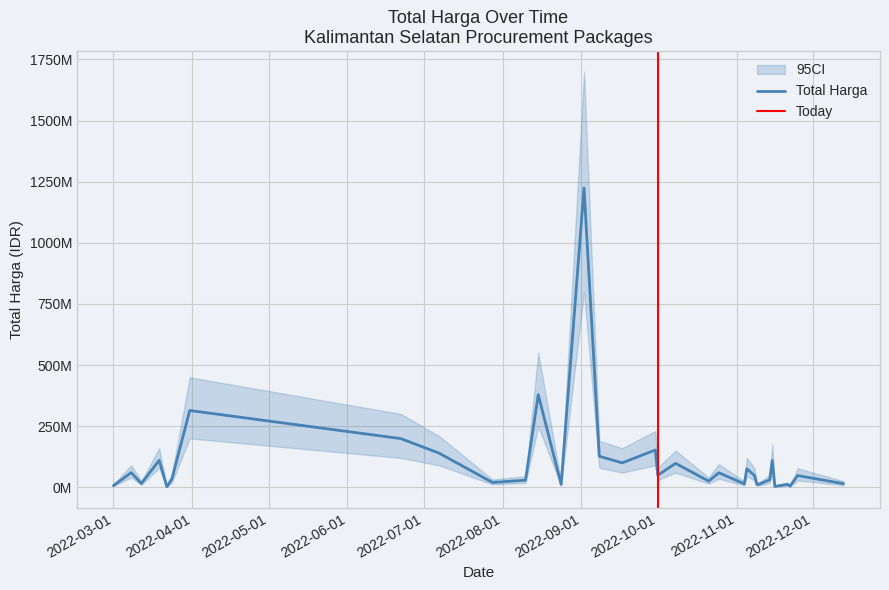

In Total Harga, how many points are higher than both neighbors (excluding endpoints)?

12